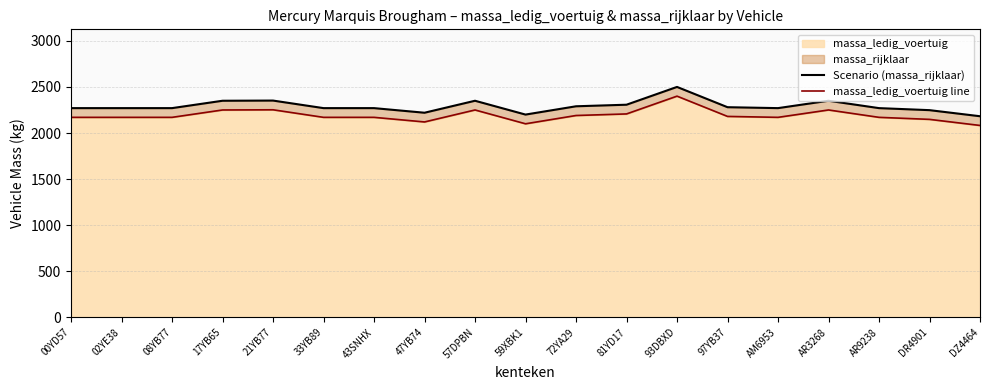

What is the average value of the Scenario (massa_rijklaar) series?

2290